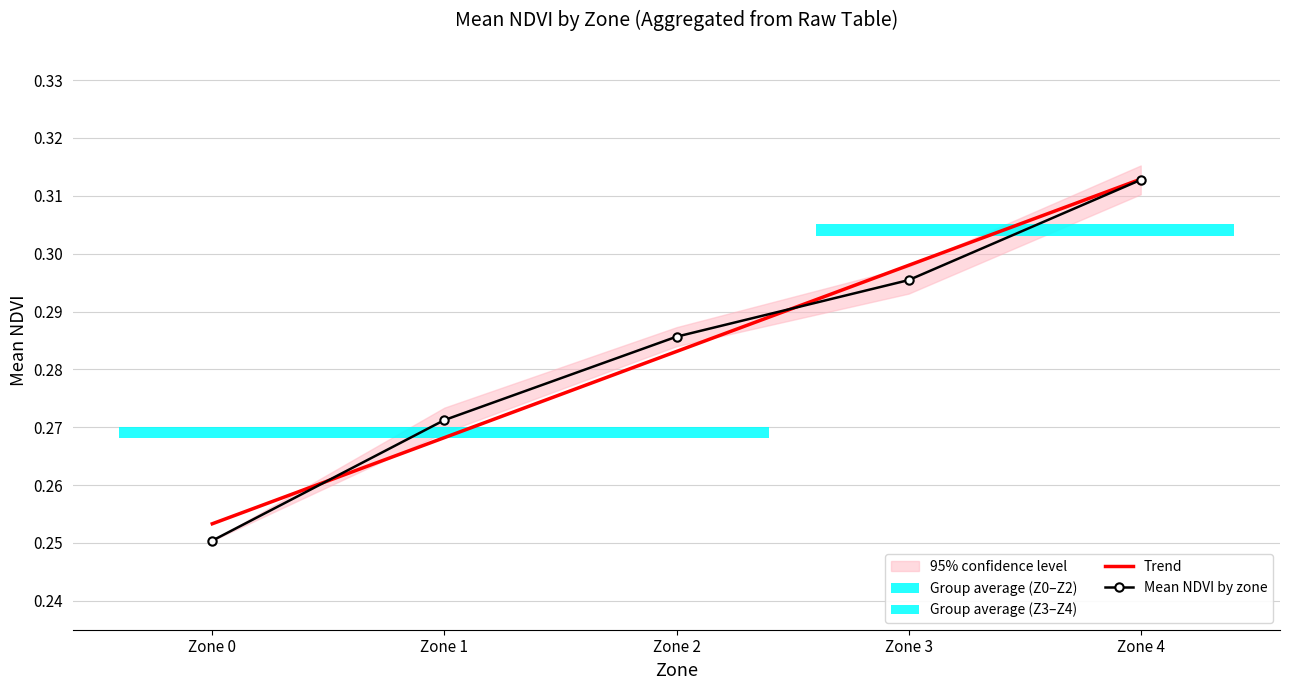

How many categories are shown in the chart?

5